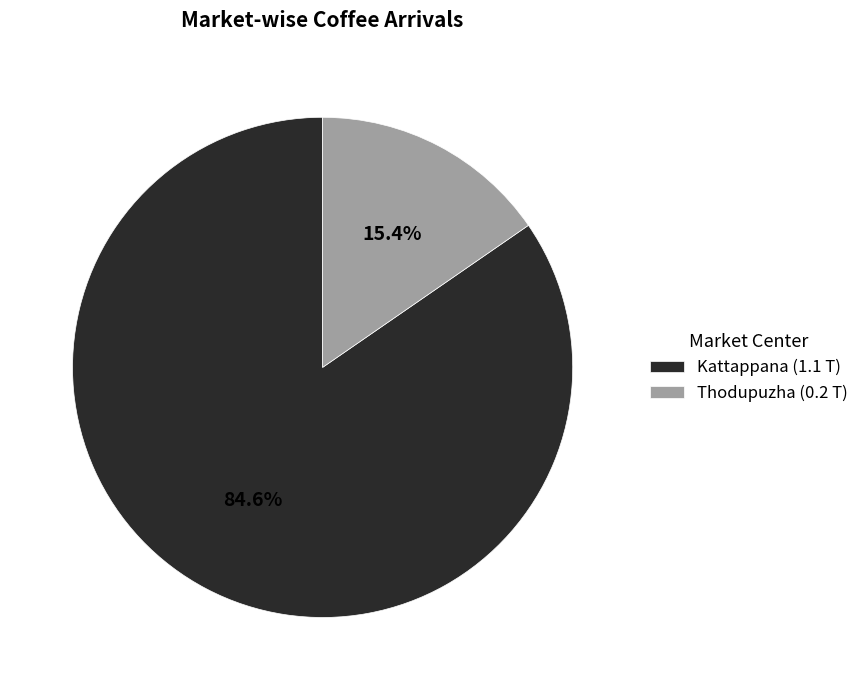

Is there a majority slice in this chart?

Yes